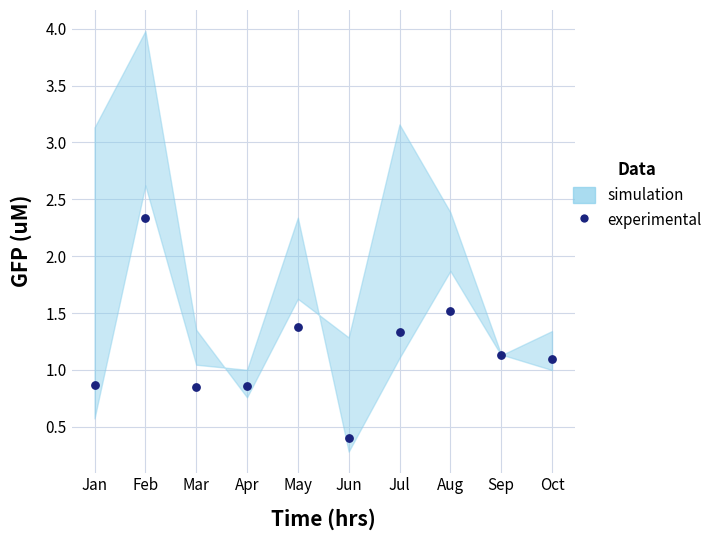

What is the range of Y values (max minus min)?

1.9